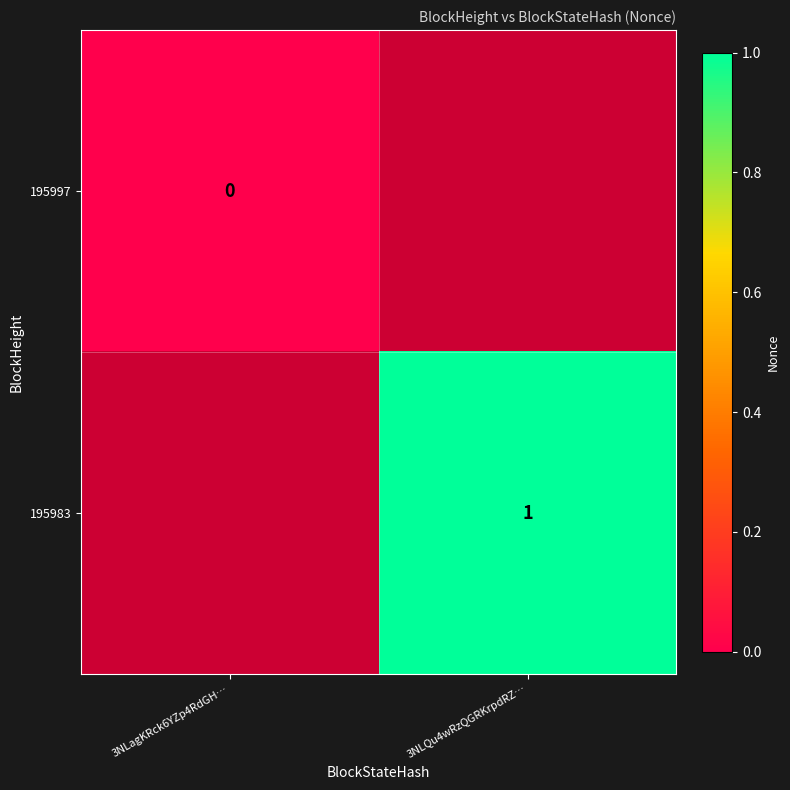

At how many categories does at least one series exceed 0?

1